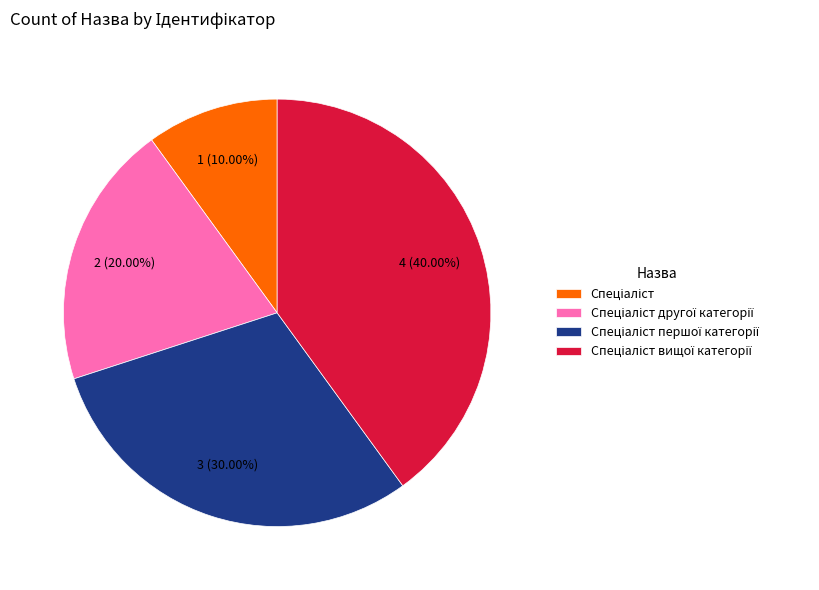

Rank the categories by value from lowest to highest.

Спеціаліст, Спеціаліст другої категорії, Спеціаліст першої категорії, Спеціаліст вищої категорії